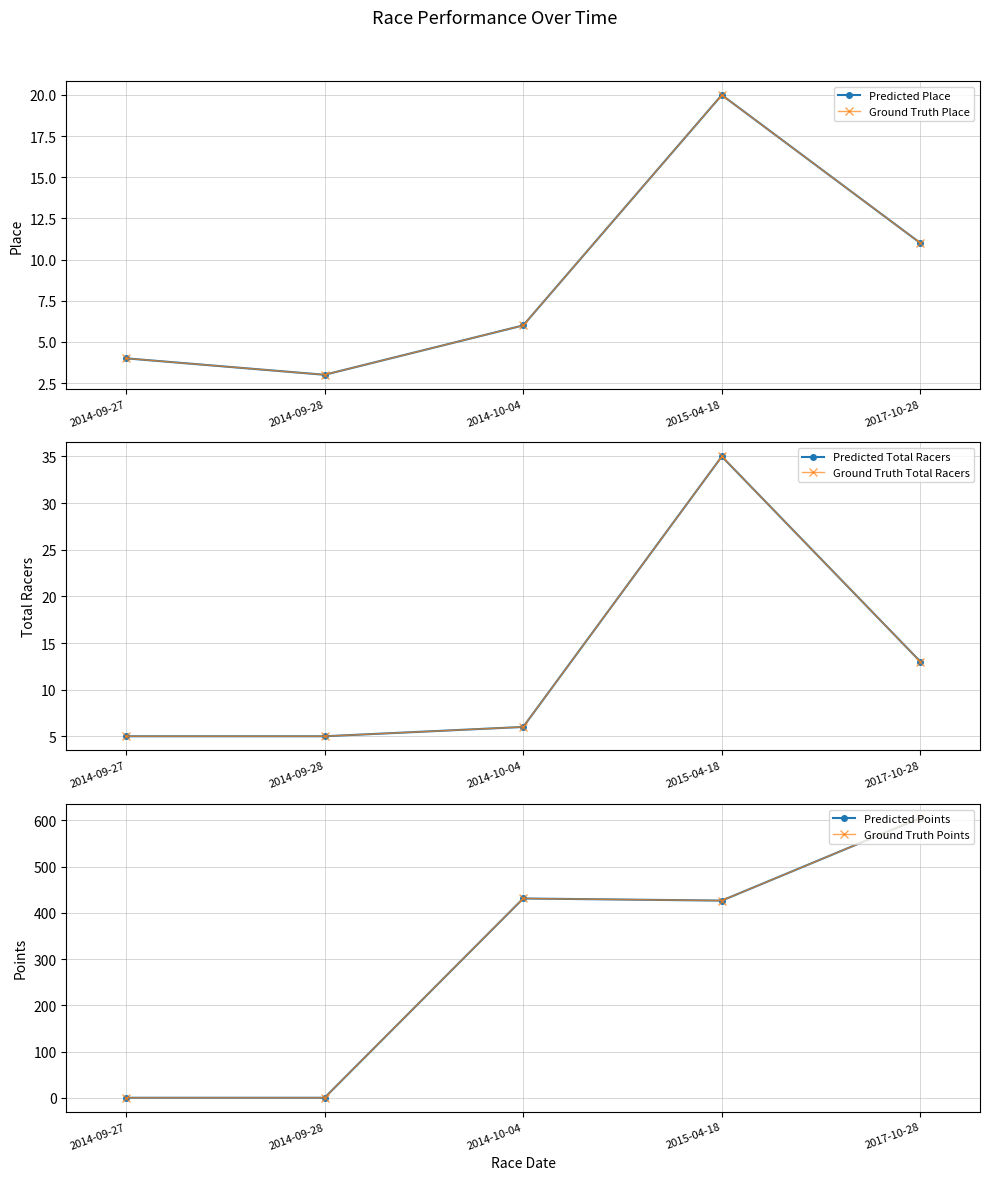

Which has a higher value, 2014-09-27 or 2014-09-28?

2014-09-27